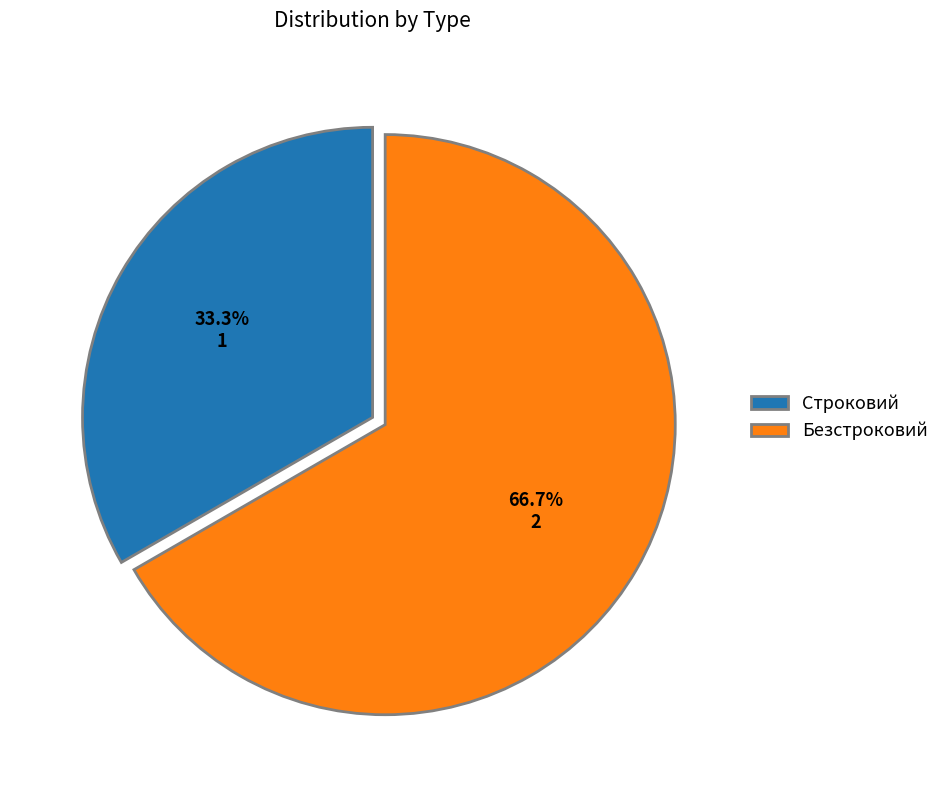

What is the smallest slice in the pie chart?

Строковий